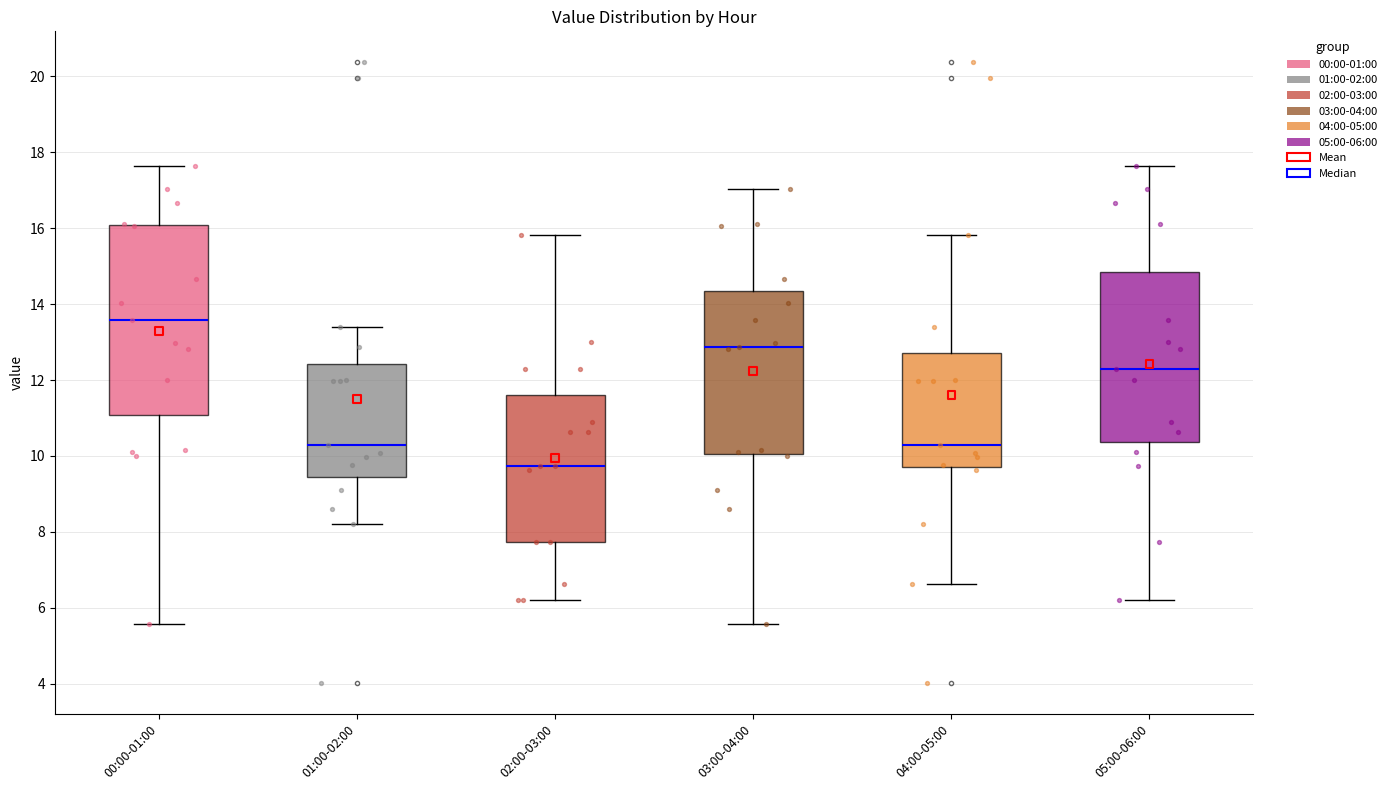

Which box is the tallest, from its lower edge to its upper edge?

00:00-01:00